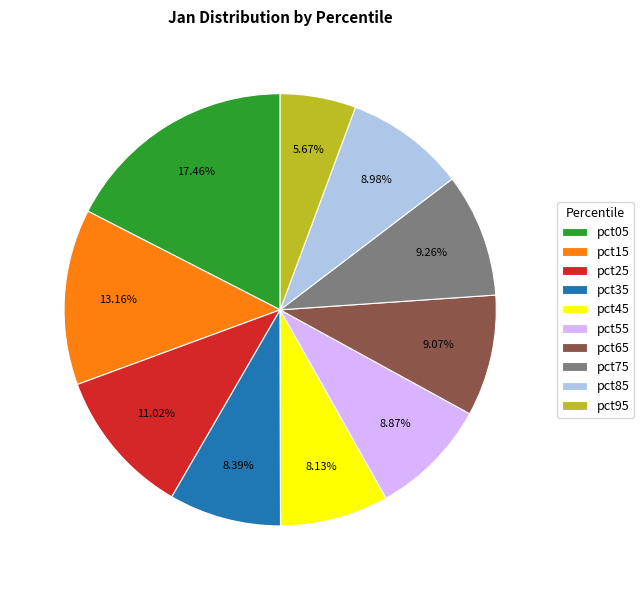

Combined, do pct55 and pct15 account for over 50%?

No